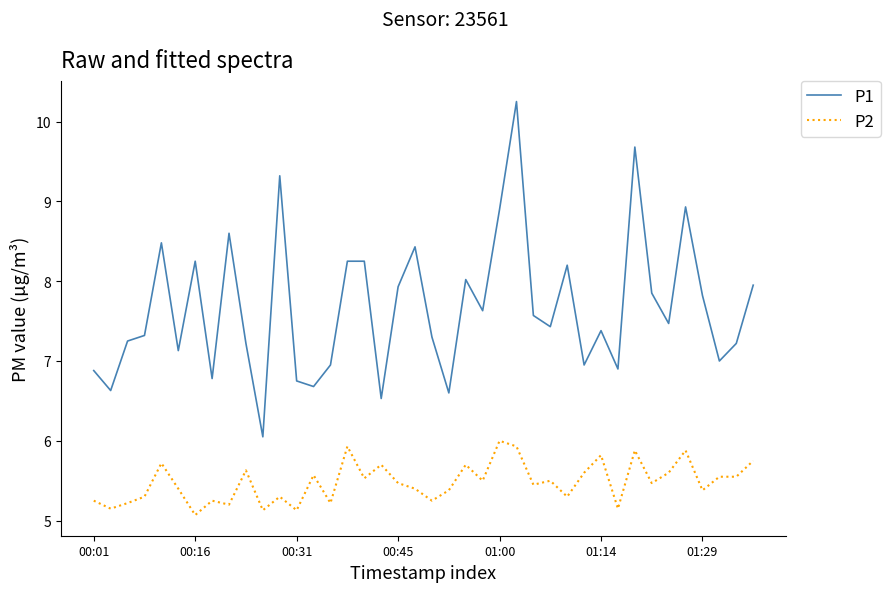

Which series has the largest total across all categories?

P1